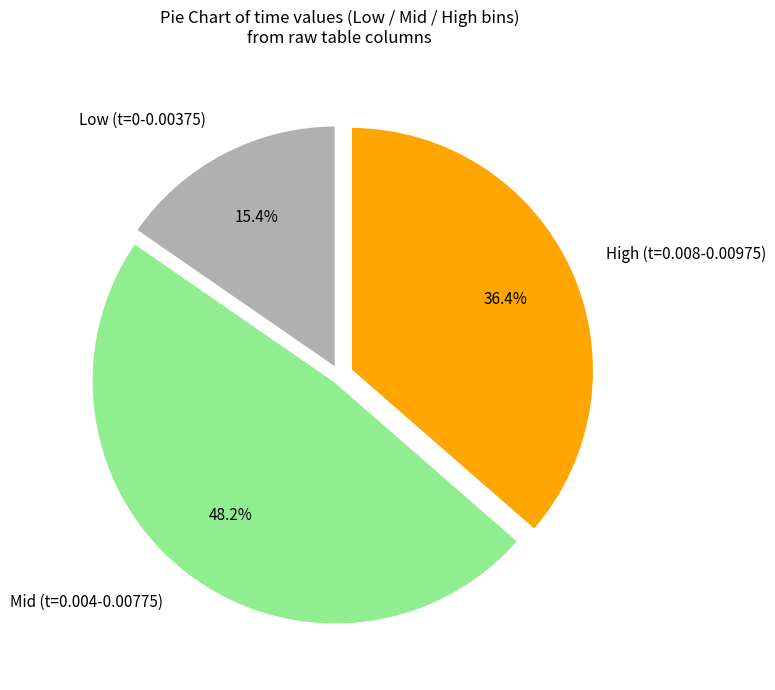

Do High (t=0.008-0.00975) and Mid (t=0.004-0.00775) together represent more than half of the pie?

Yes